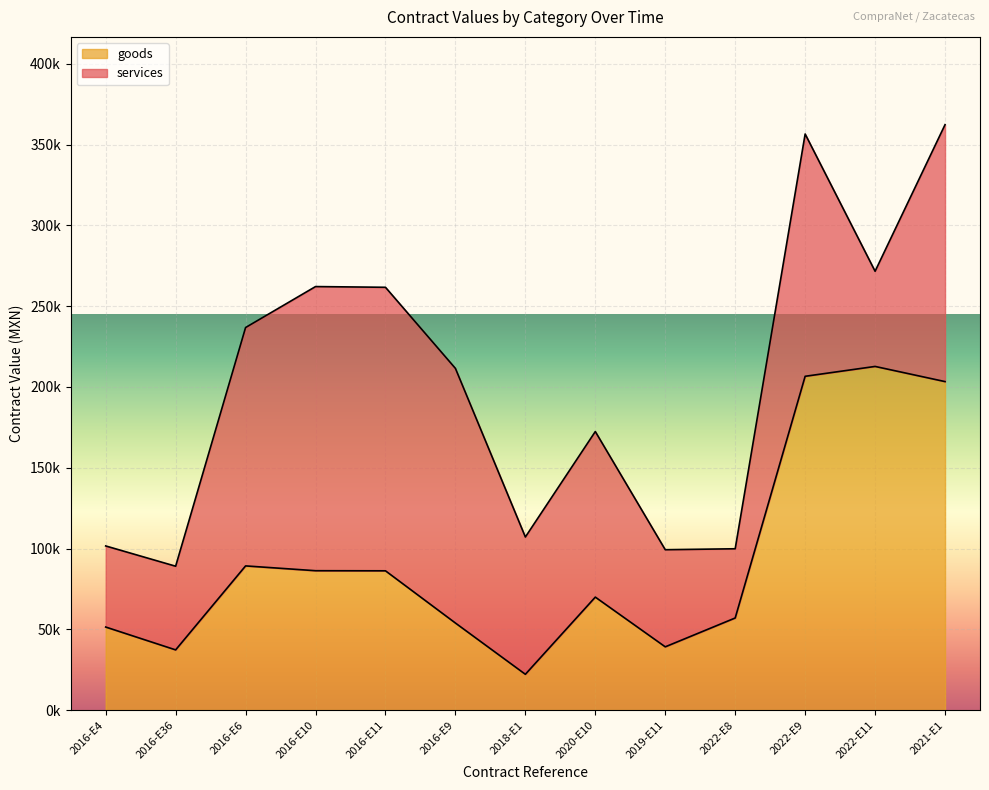

True or false: the data shows 15554.1 at 2016-E36.

False